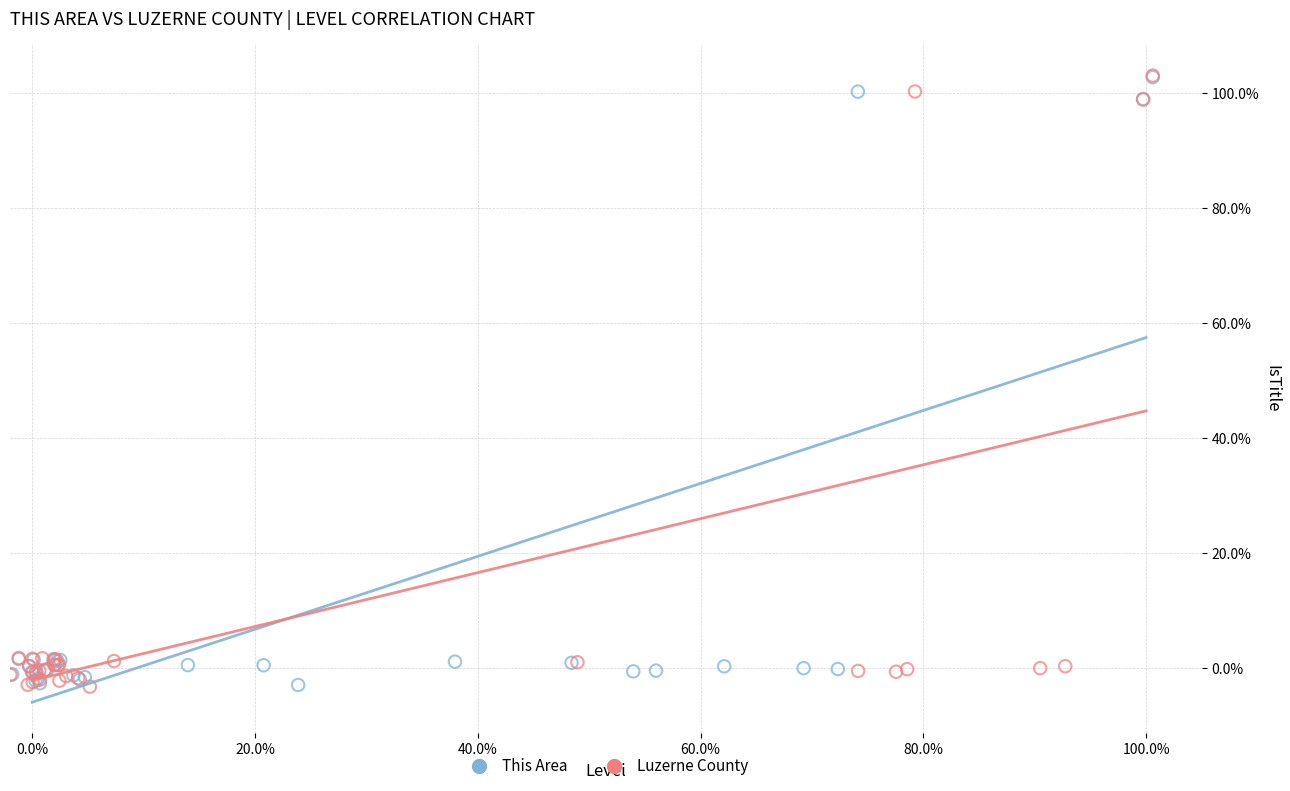

What are all the series names shown in the legend?

This Area, Luzerne County